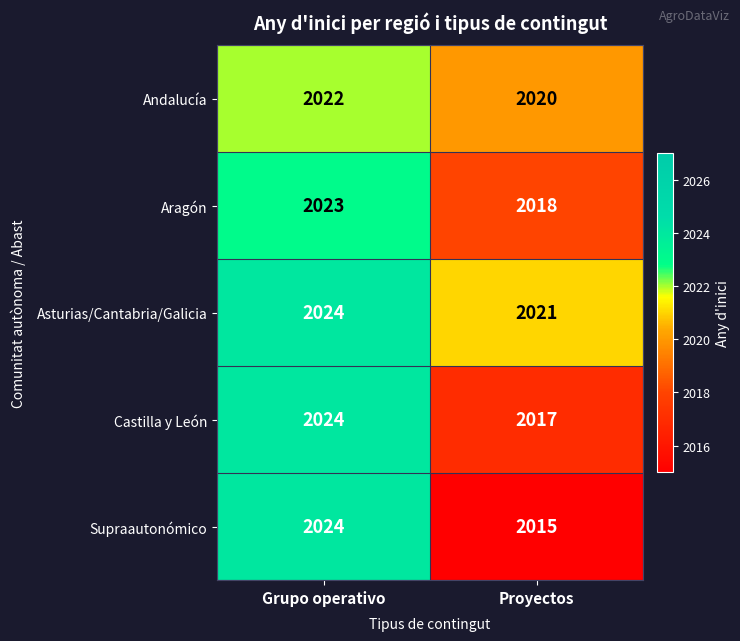

How many data points does each series have?

2